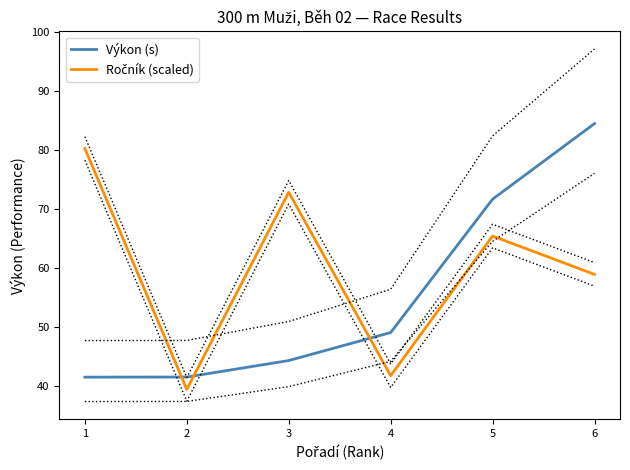

How many interior local valleys does the Ročník (scaled) series have?

2